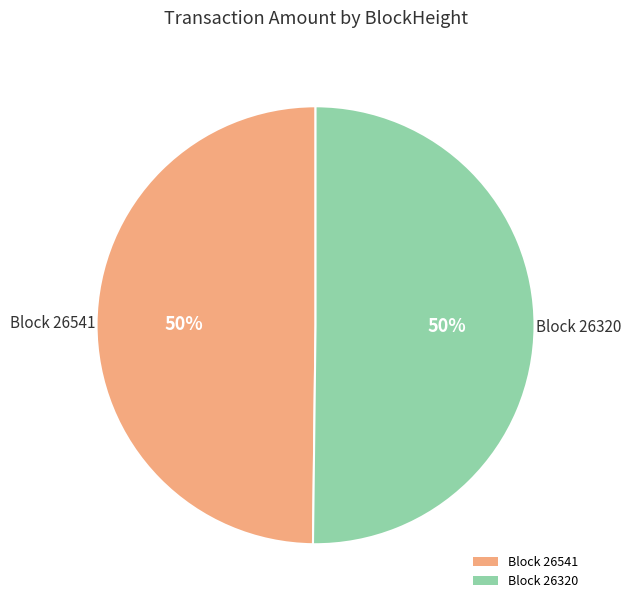

How many slices are in this pie chart?

2